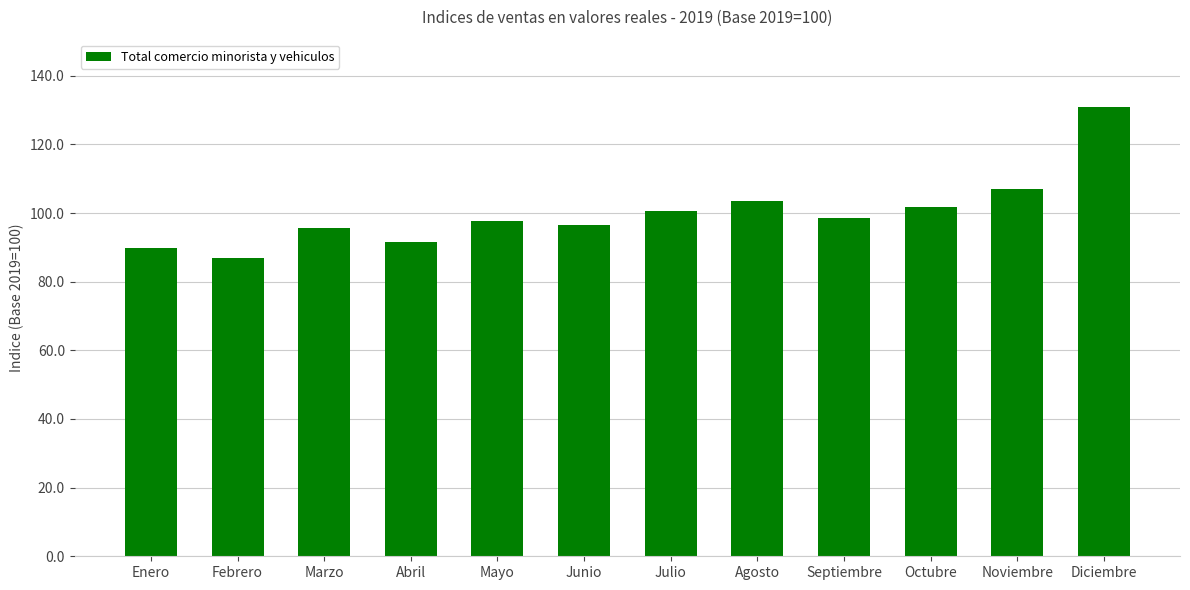

What position from the right is Julio?

6